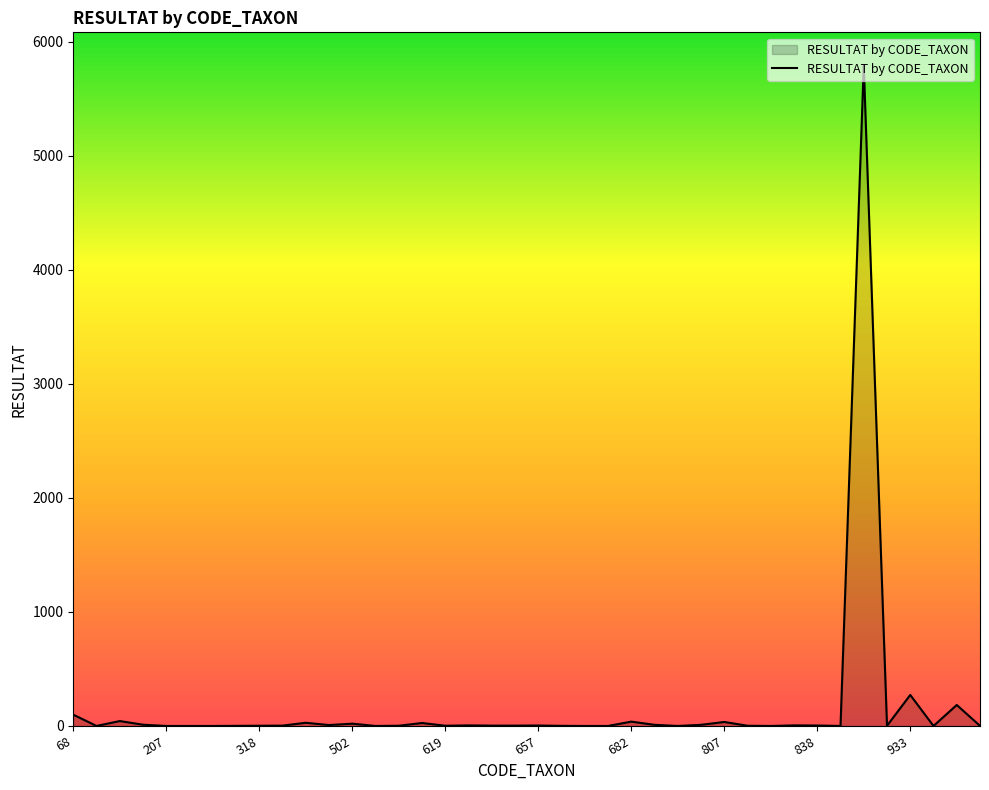

What is the average value?

165